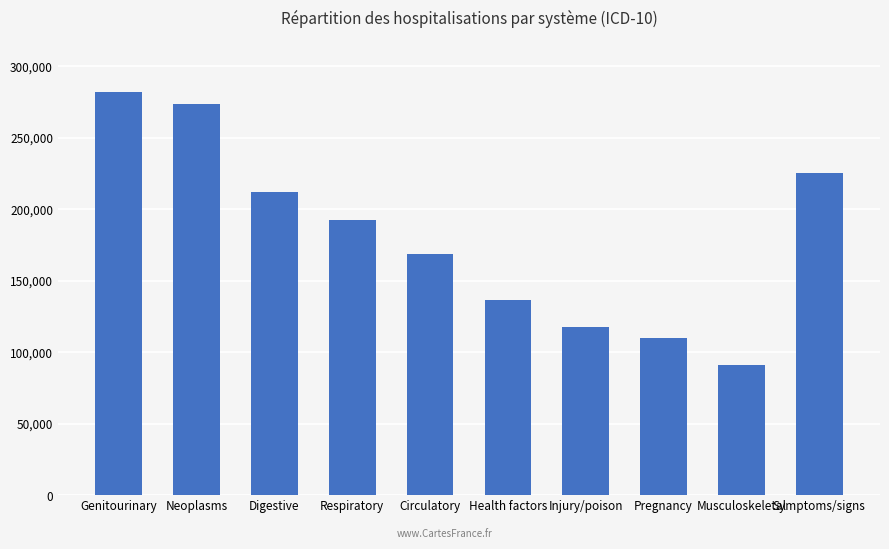

What is the minimum value shown in the chart?

91224